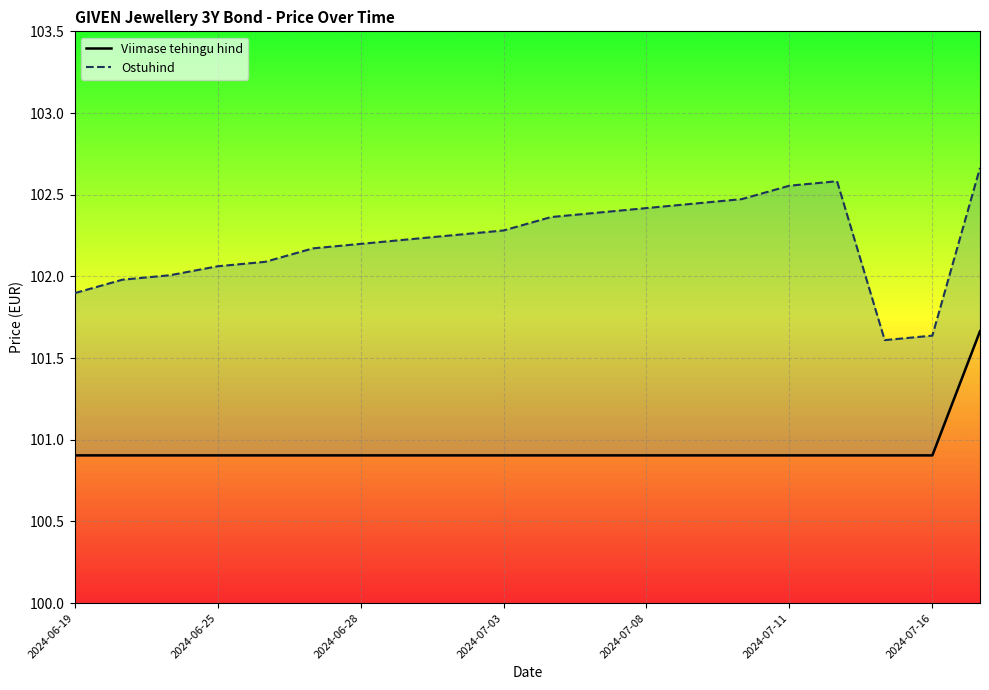

True or false: Ostuhind and Viimase tehingu hind intersect in this chart.

False